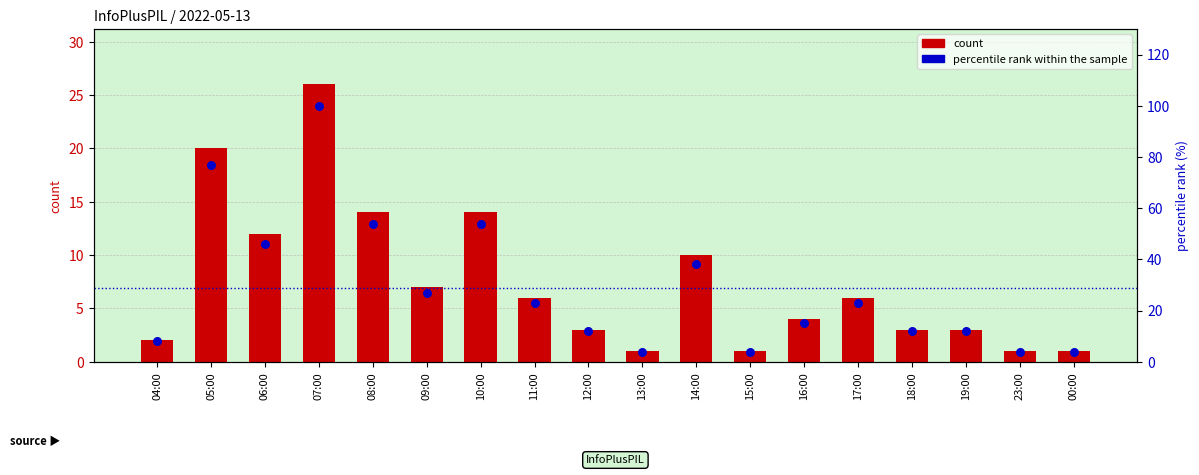

Is the value of count at 08:00 greater than the value of percentile rank within the sample at 09:00?

No